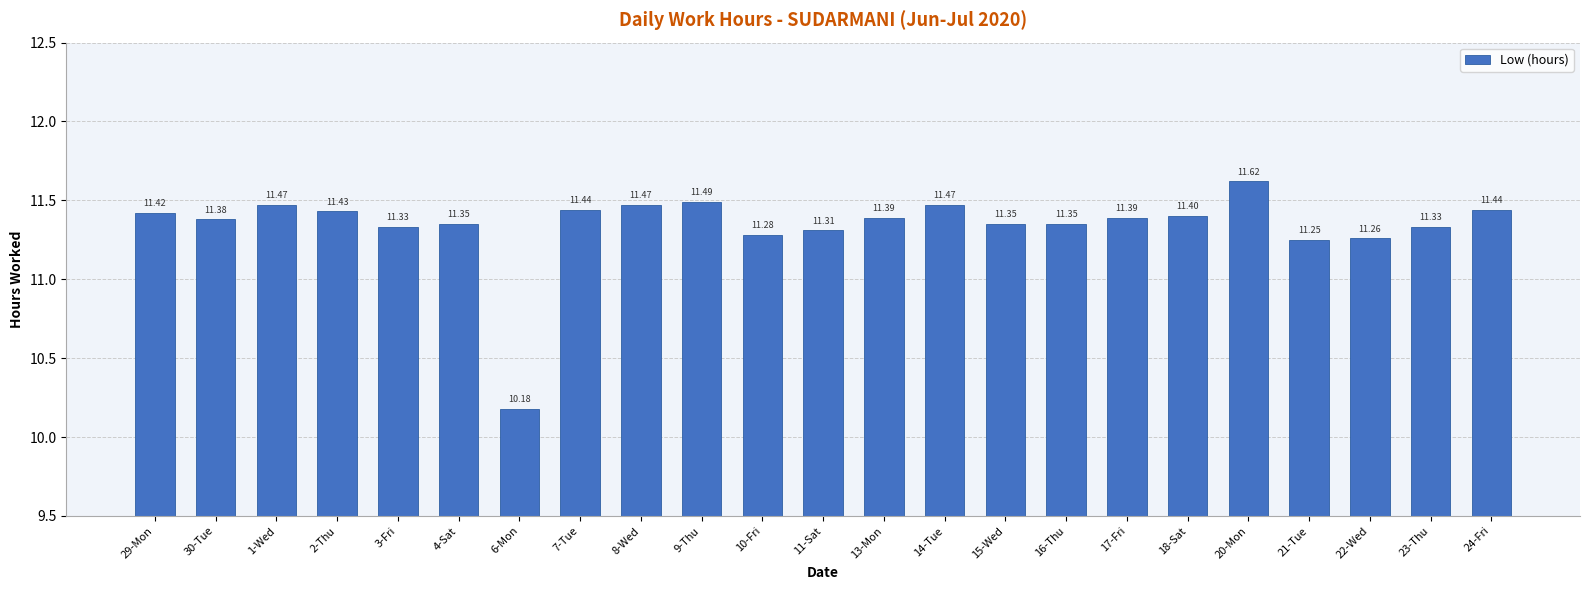

How many categories are shown in the chart?

23